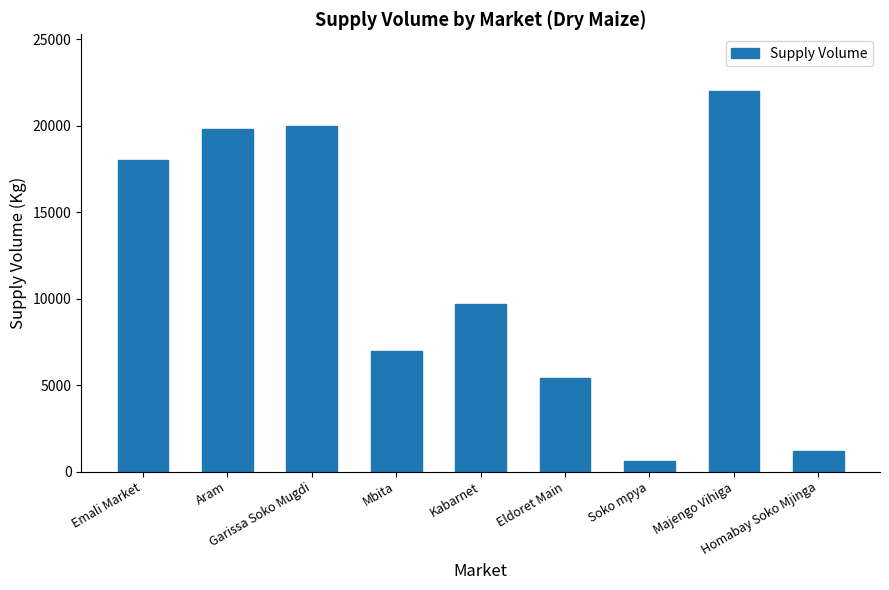

How many values are below 9680?

4